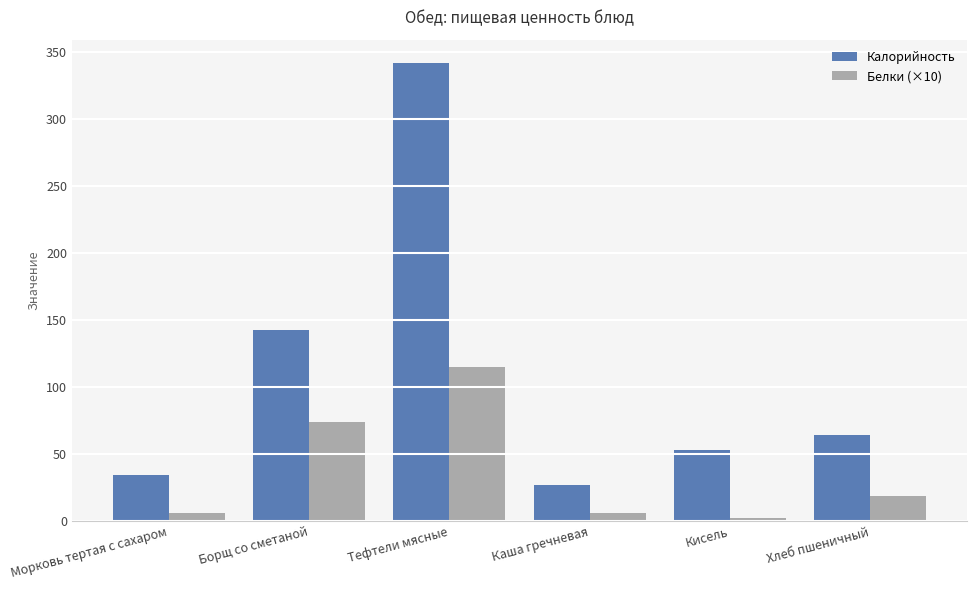

How many groups of bars are there?

6